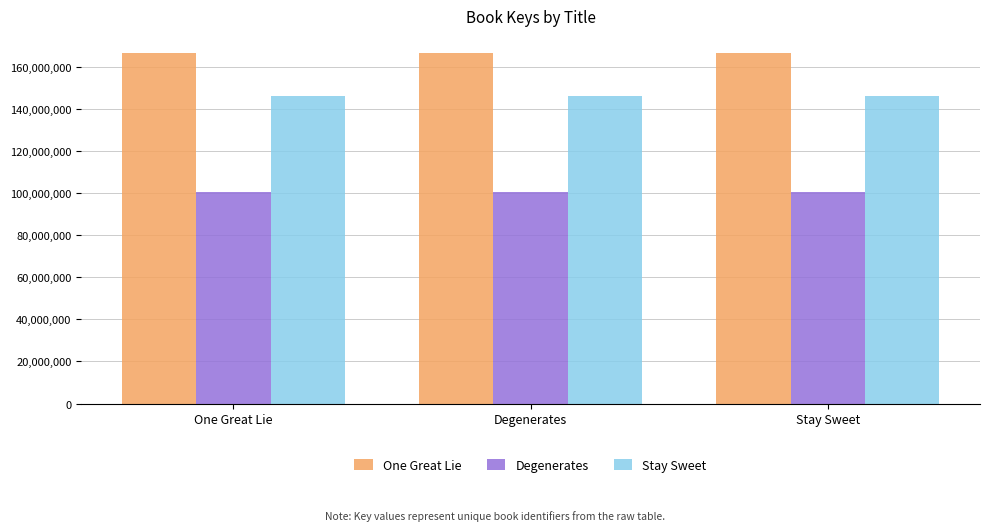

What is the maximum value for Stay Sweet?

146082338